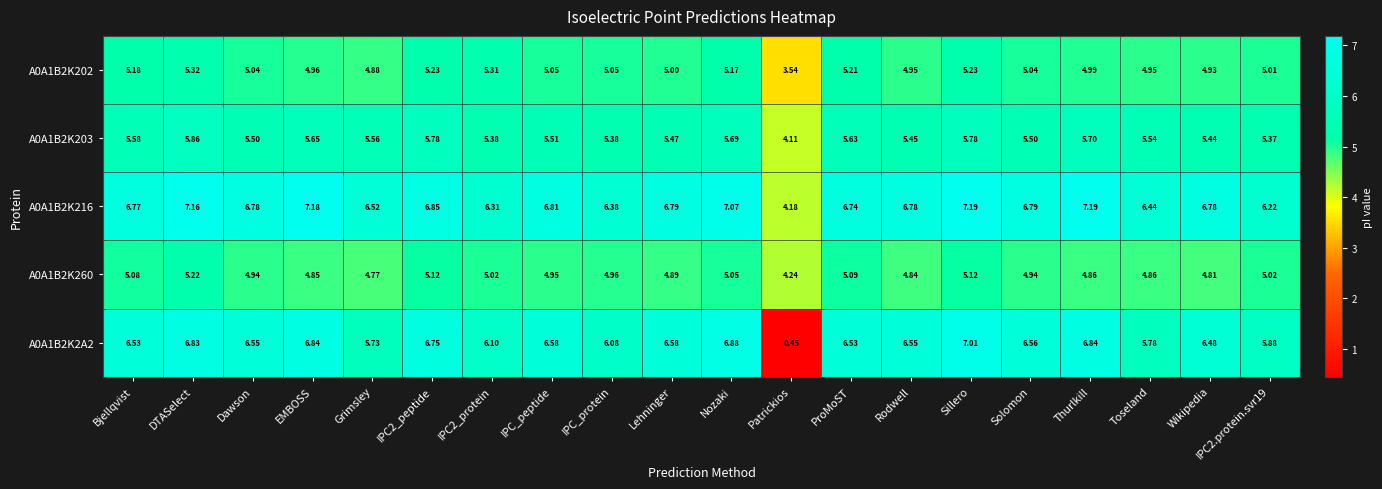

Where does the A0A1B2K2A2 series first go above 6?

Bjellqvist